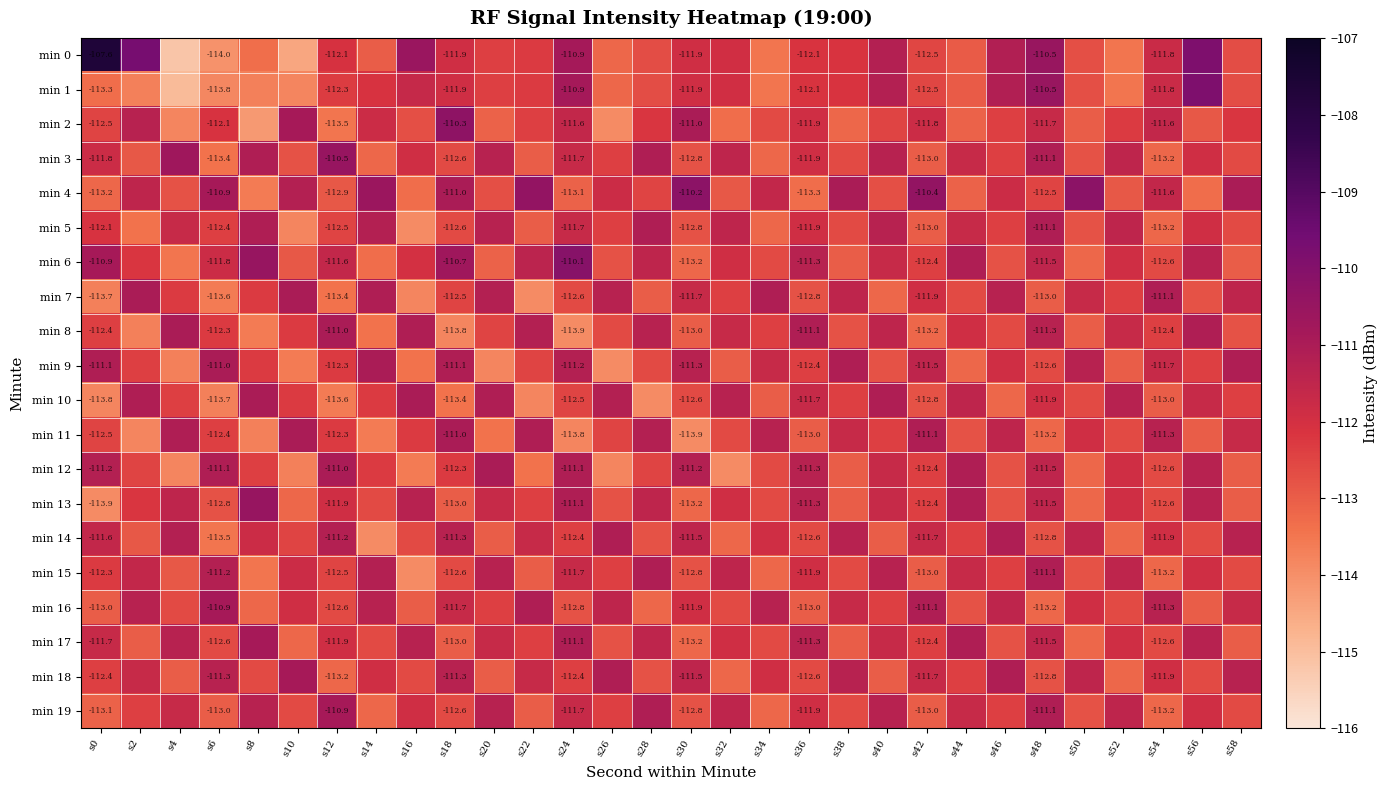

What is the difference between the min 10 values at s32 and s18?

2.1